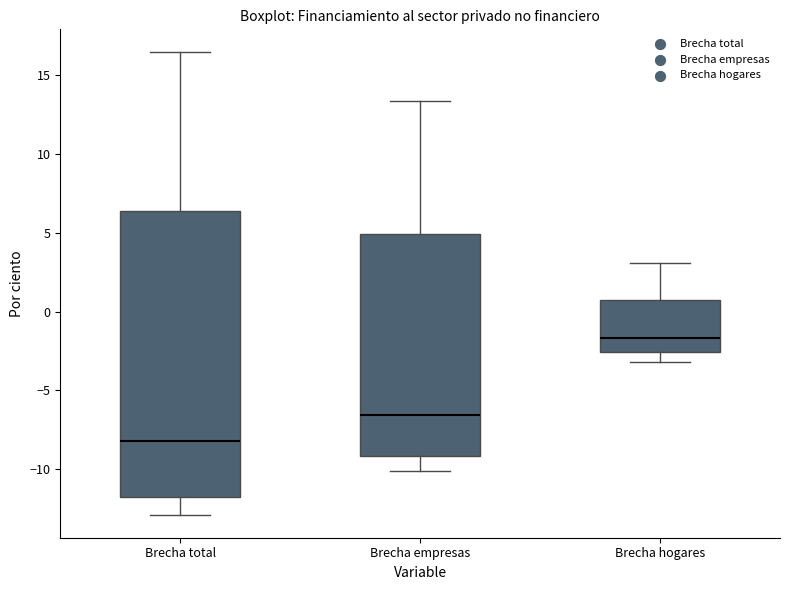

Reading left to right, transcribe this box plot: for each box, give where its median line is, the range the box spans, and where its two whiskers end, as read against the y-axis. The values are not printed on the chart, so give them approximately, as read against the axis.

Brecha total: median -8.0, box -12.0 to 6.5, whiskers -13.0 to 16.5
Brecha empresas: median -6.5, box -9.0 to 5.0, whiskers -10.0 to 13.5
Brecha hogares: median -1.5, box -2.5 to 0.5, whiskers -3.0 to 3.0